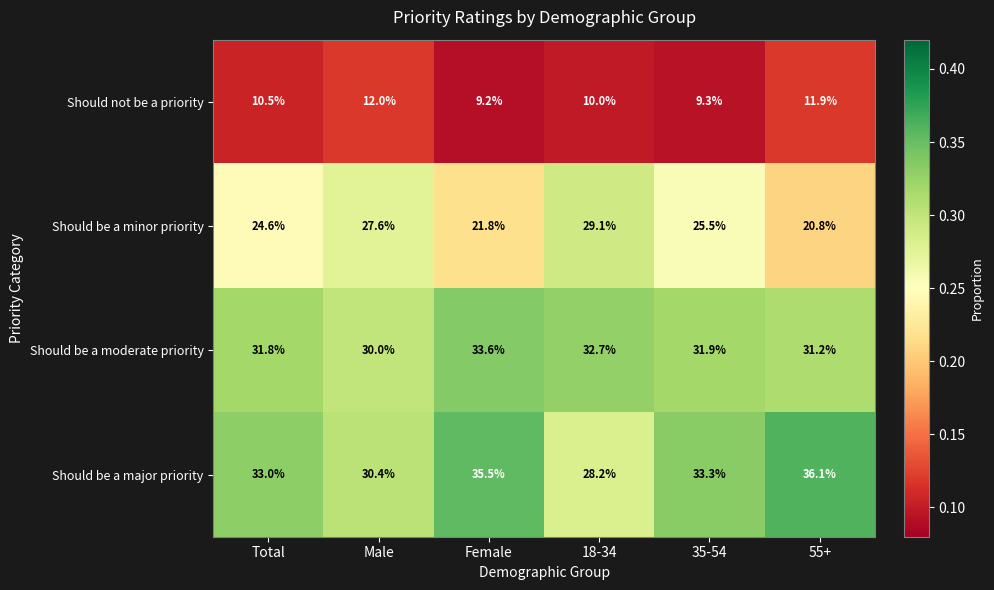

Reading left to right, what are all the values shown in this chart?

Should not be a priority: Total=10.5	Male=12.0	Female=9.2	18-34=10.0	35-54=9.3	55+=11.9
Should be a minor priority: Total=24.6	Male=27.6	Female=21.8	18-34=29.1	35-54=25.5	55+=20.8
Should be a moderate priority: Total=31.8	Male=30.0	Female=33.6	18-34=32.7	35-54=31.9	55+=31.2
Should be a major priority: Total=33.0	Male=30.4	Female=35.5	18-34=28.2	35-54=33.3	55+=36.1